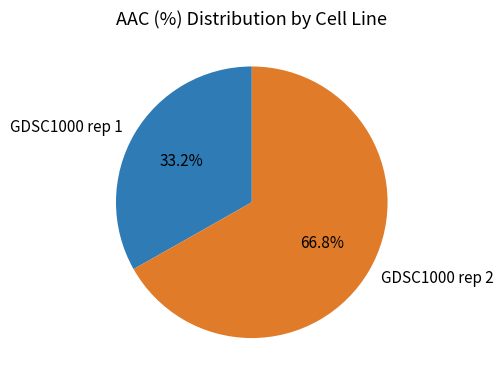

The GDSC1000 rep 2 slice represents 67% of the pie. True or false?

True